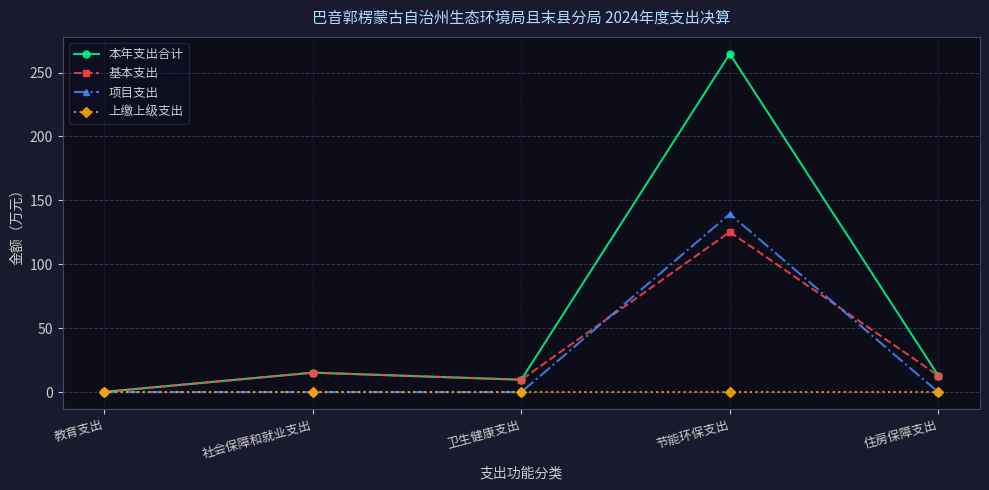

After their last crossing, which series has the higher values: 项目支出 or 基本支出?

基本支出